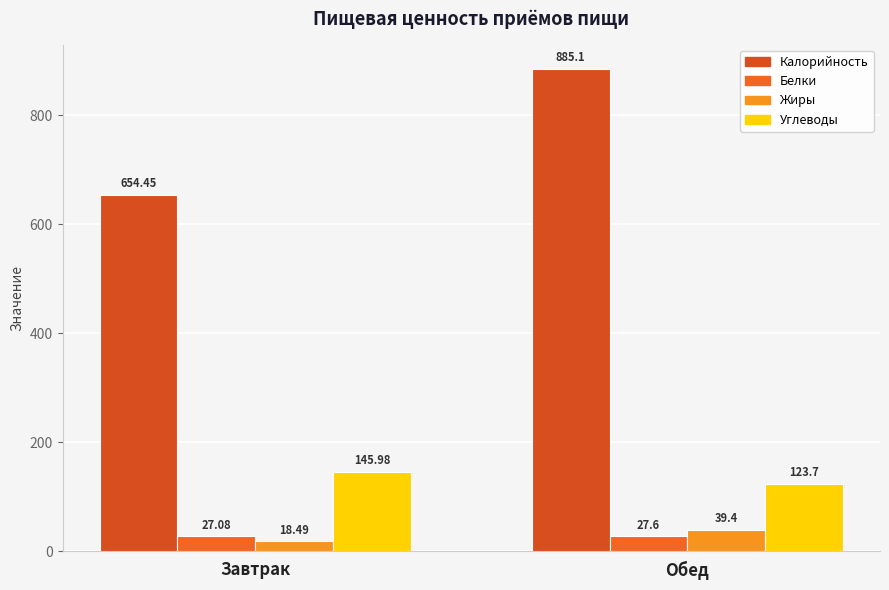

How many series are shown in this chart?

4